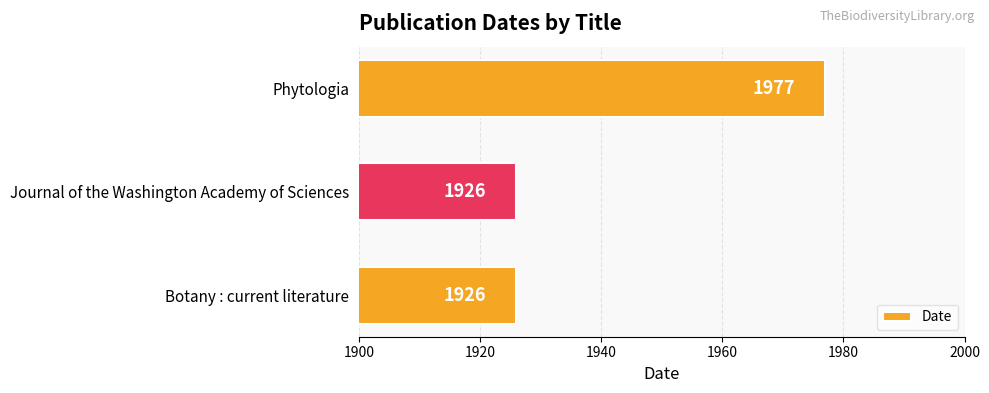

What is the minimum value shown in the chart?

1926